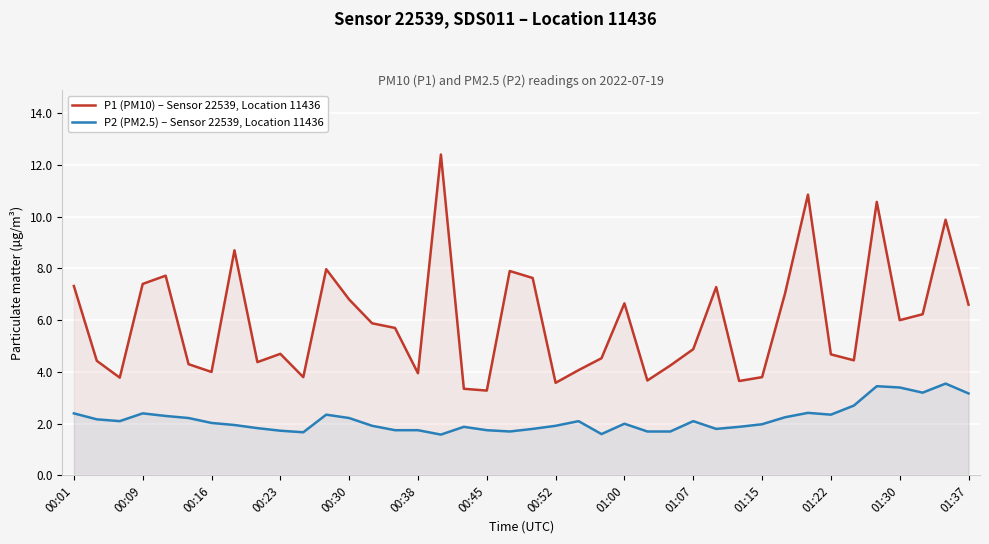

Which series has the largest total across all categories?

P1 (PM10) – Sensor 22539, Location 11436